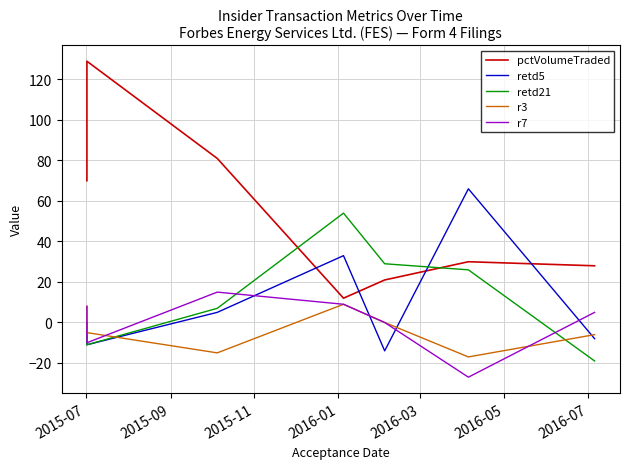

True or false: r3 has more than 1 points higher than both neighbors.

False